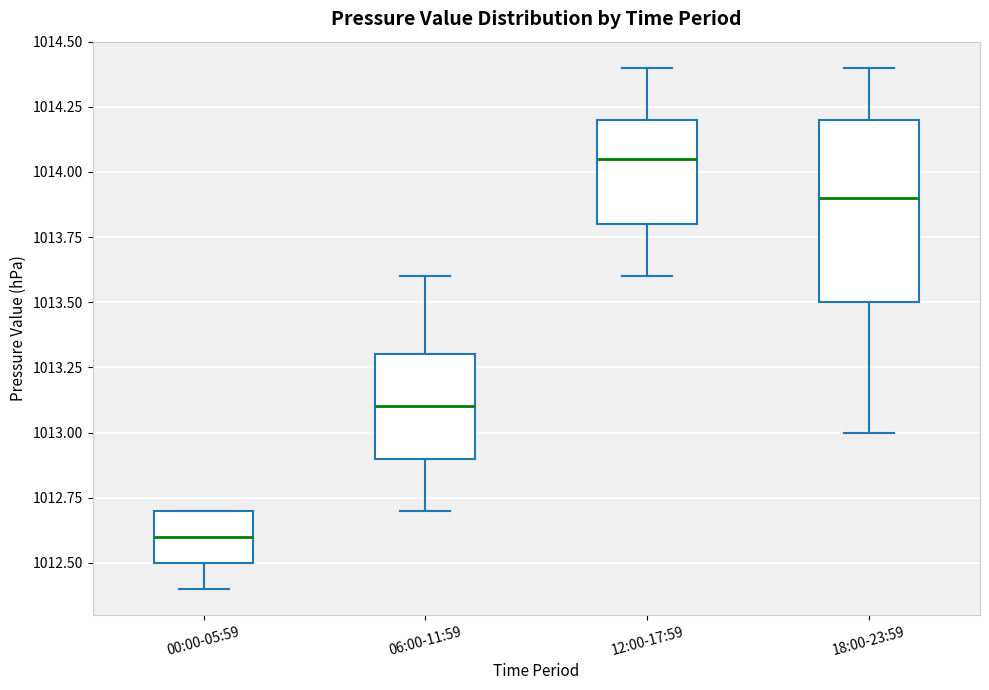

Reading left to right, read every box against the y-axis: the position of its median line, the range the box covers, and the ends of its whiskers. The values are not printed on the chart, so give them approximately, as read against the axis.

00:00-05:59: median 1012.60, box 1012.50 to 1012.70, whiskers 1012.40 to 1012.70
06:00-11:59: median 1013.10, box 1012.90 to 1013.30, whiskers 1012.70 to 1013.60
12:00-17:59: median 1014.05, box 1013.80 to 1014.20, whiskers 1013.60 to 1014.40
18:00-23:59: median 1013.90, box 1013.50 to 1014.20, whiskers 1013.00 to 1014.40